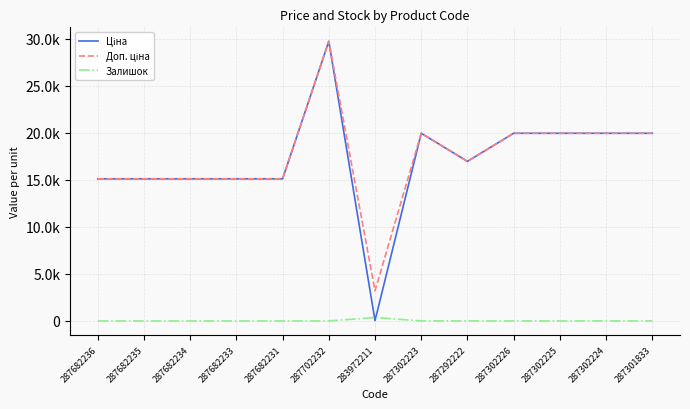

Reading right to left, transcribe all the data shown in this chart.

Ціна: 287301833=19964.2	287302224=19964.2	287302225=19964.2	287302226=19964.2	287292222=16976.3	287302223=19964.2	283972211=32.0	287702232=29747.2	287682231=15120.0	287682233=15120.0	287682234=15120.0	287682235=15120.0	287682236=15120.0
Доп. ціна: 287301833=19964.2	287302224=19964.2	287302225=19964.2	287302226=19964.2	287292222=16976.3	287302223=19964.2	283972211=3205.0	287702232=29747.2	287682231=15120.0	287682233=15120.0	287682234=15120.0	287682235=15120.0	287682236=15120.0
Залишок: 287301833=0.0	287302224=3.0	287302225=5.0	287302226=0.0	287292222=2.0	287302223=7.0	283972211=360.0	287702232=0.0	287682231=0.0	287682233=0.0	287682234=0.0	287682235=0.0	287682236=0.0